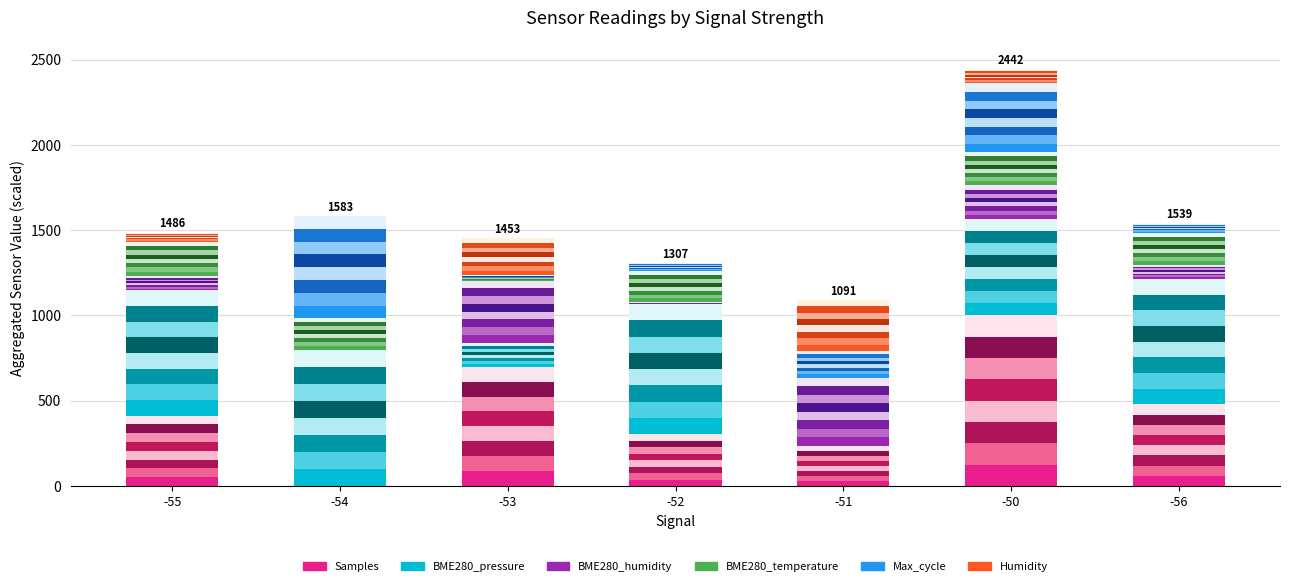

What is the highest value of the Samples series?

125.0